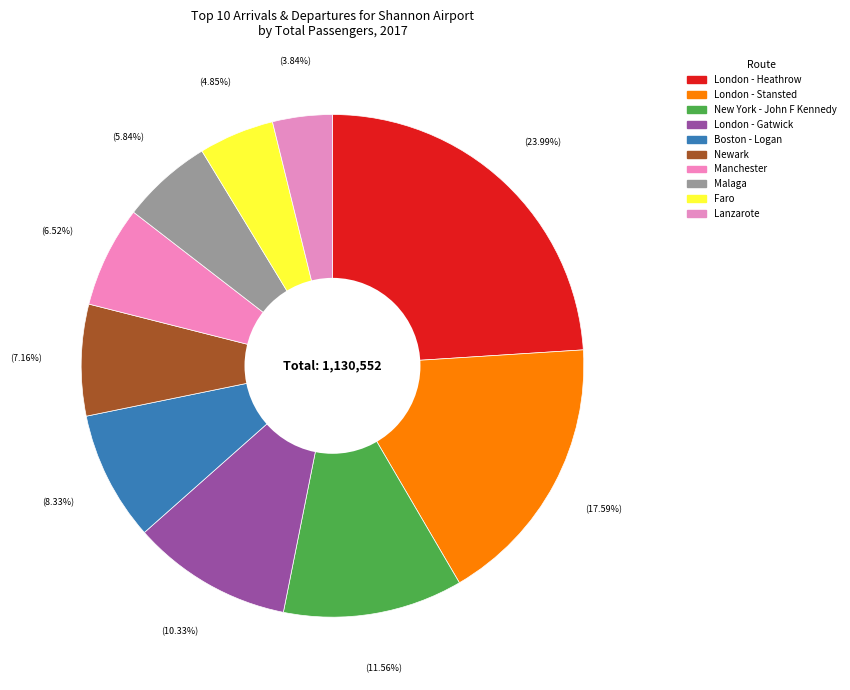

Is it true that London - Stansted is 18% of the pie?

True